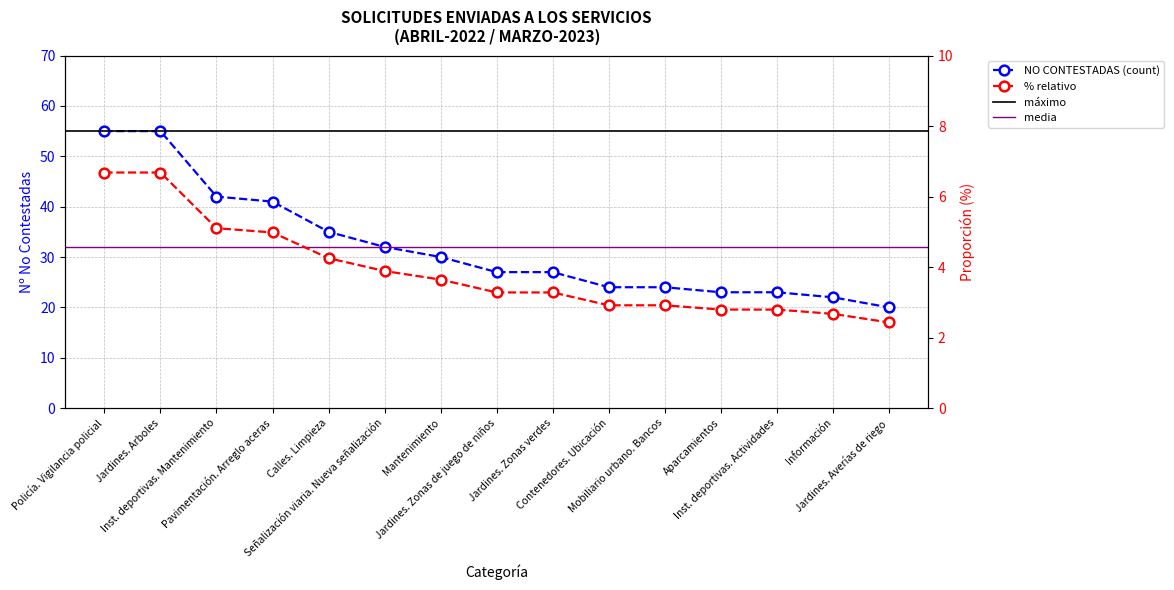

True or false: NO CONTESTADAS and % (relative) cross at least once.

False